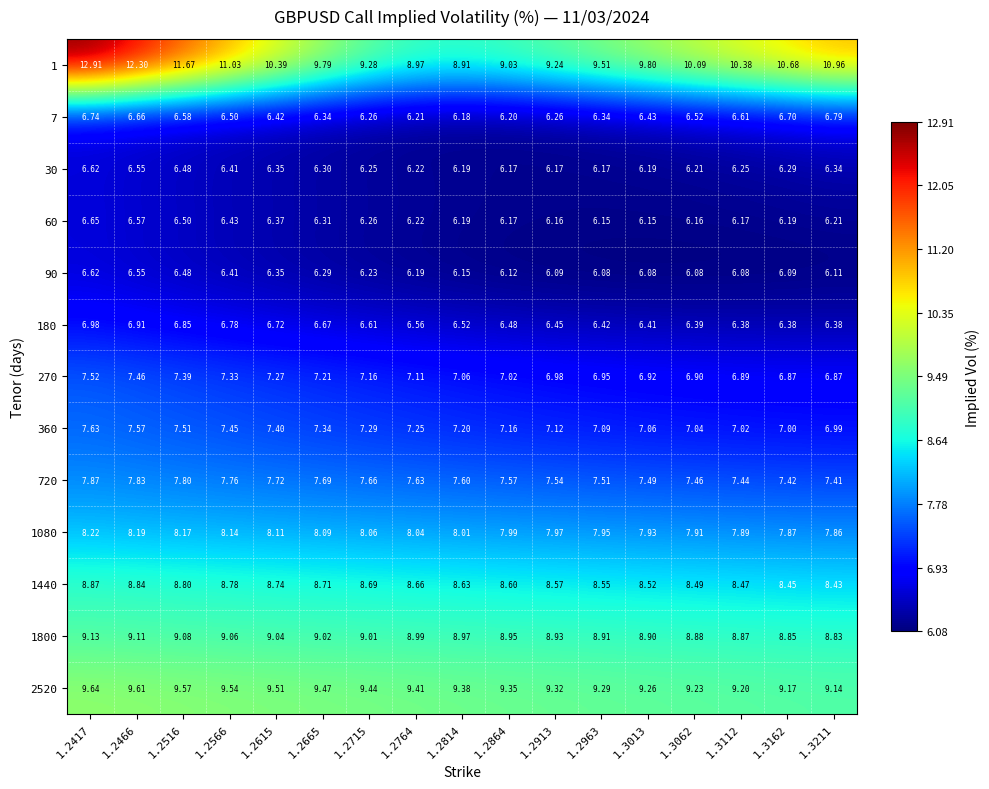

How many data points does each series have?

17